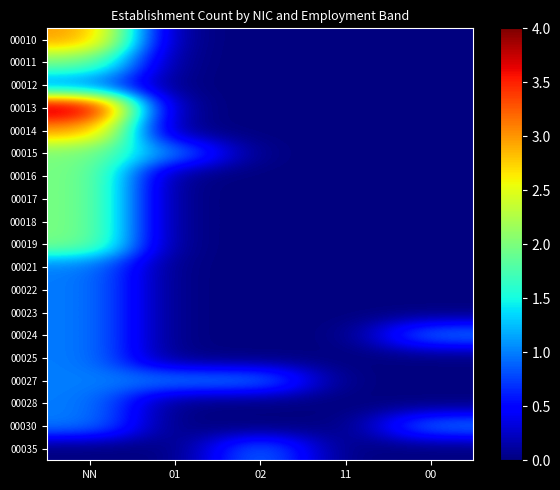

At 11, list the series in order from smallest to largest.

00010, 00011, 00012, 00013, 00014, 00015, 00016, 00017, 00018, 00019, 00021, 00022, 00023, 00024, 00025, 00027, 00028, 00030, 00035